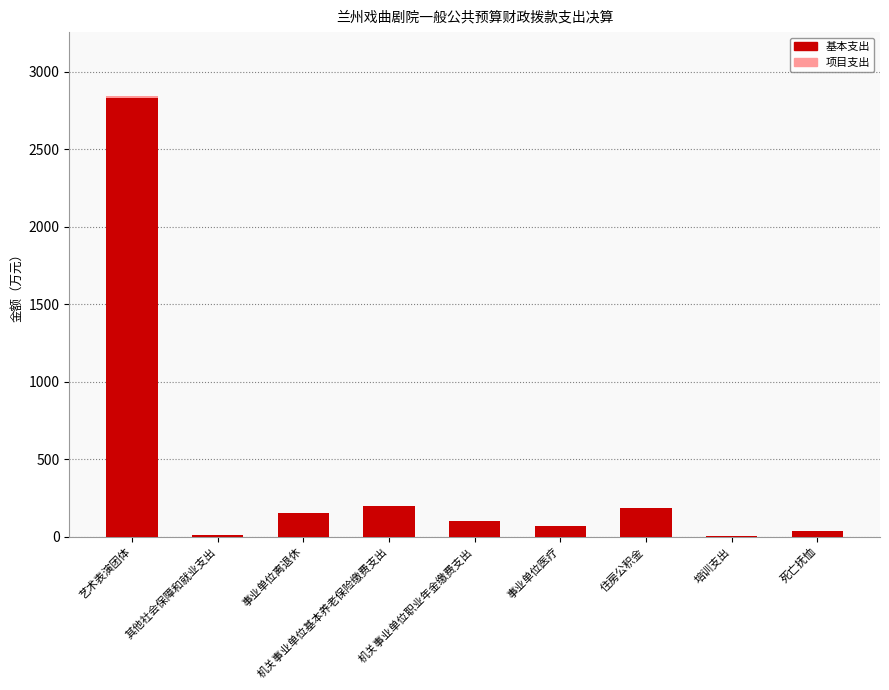

Which category has the highest value in the 基本支出 series?

艺术表演团体